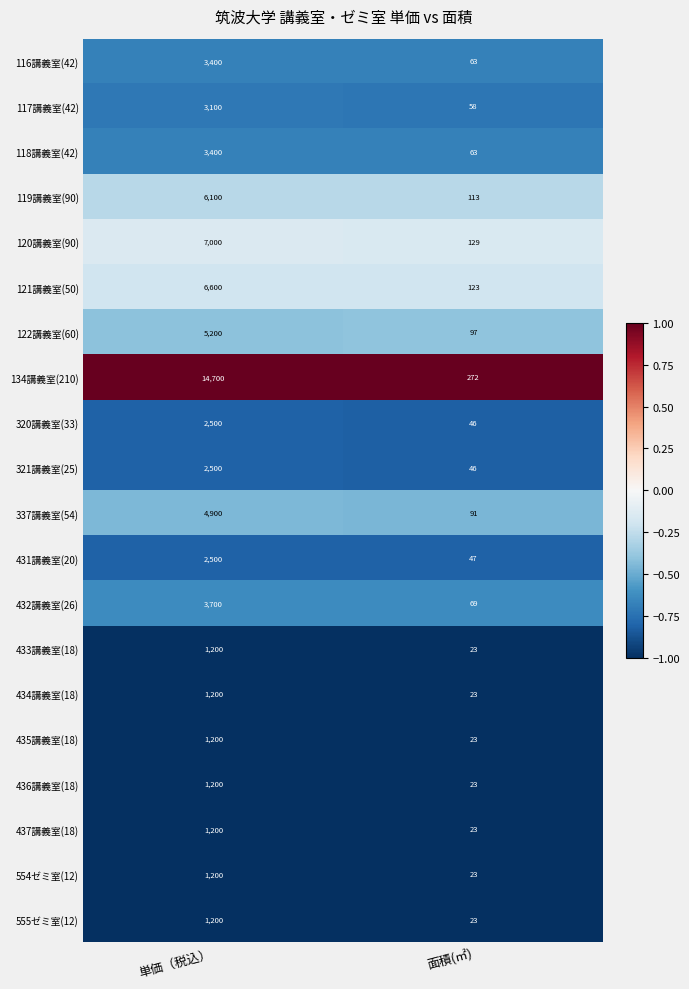

The 117講義室(42) series shows 4309 at 単価（税込）. True or false?

False